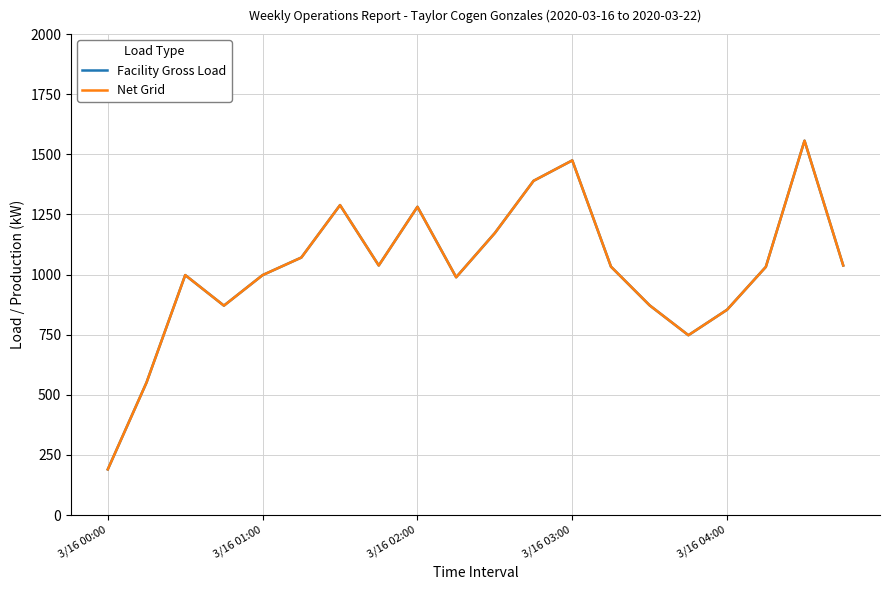

Does the chart display data point markers on the line(s)?

No